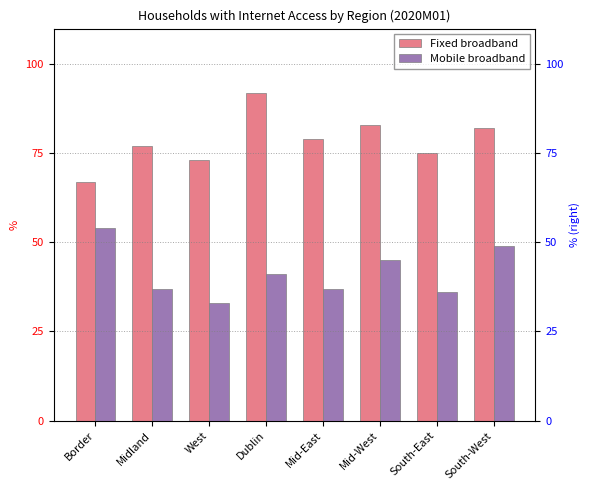

What is the sum of the Fixed broadband values at South-East and Midland?

152